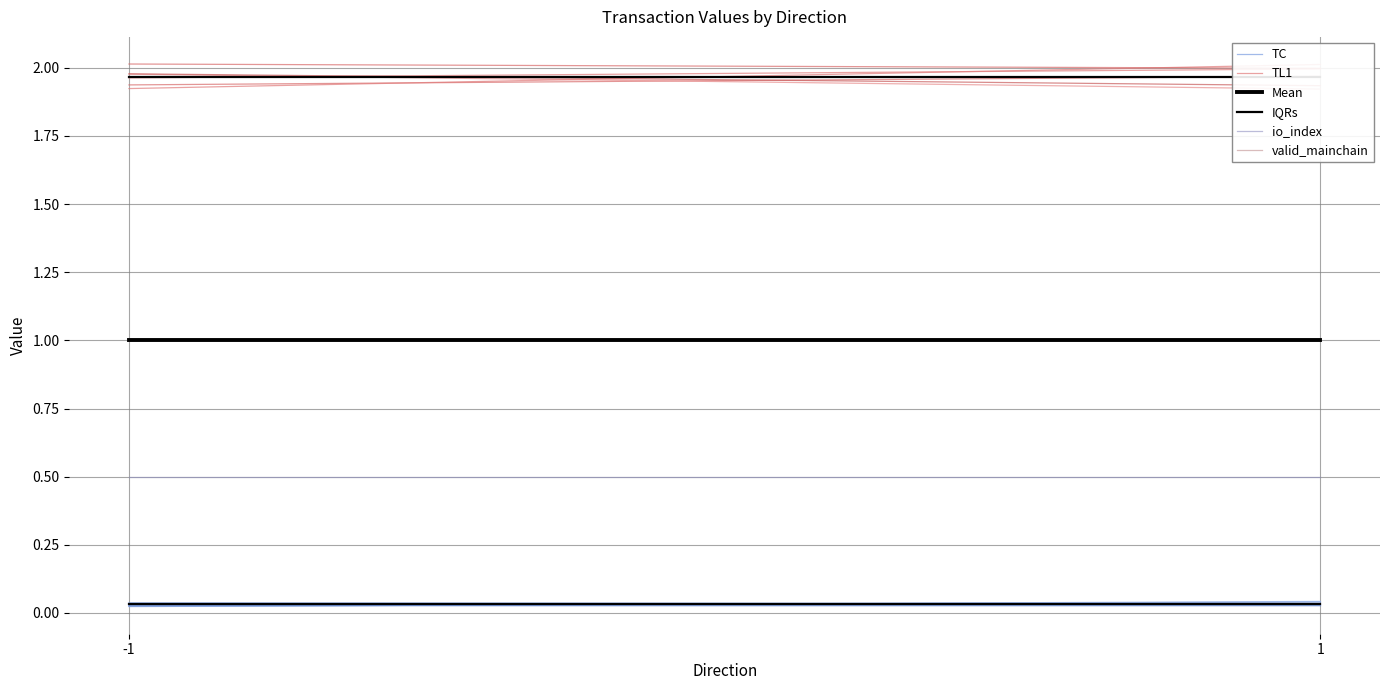

At which label does TC reach its minimum?

1